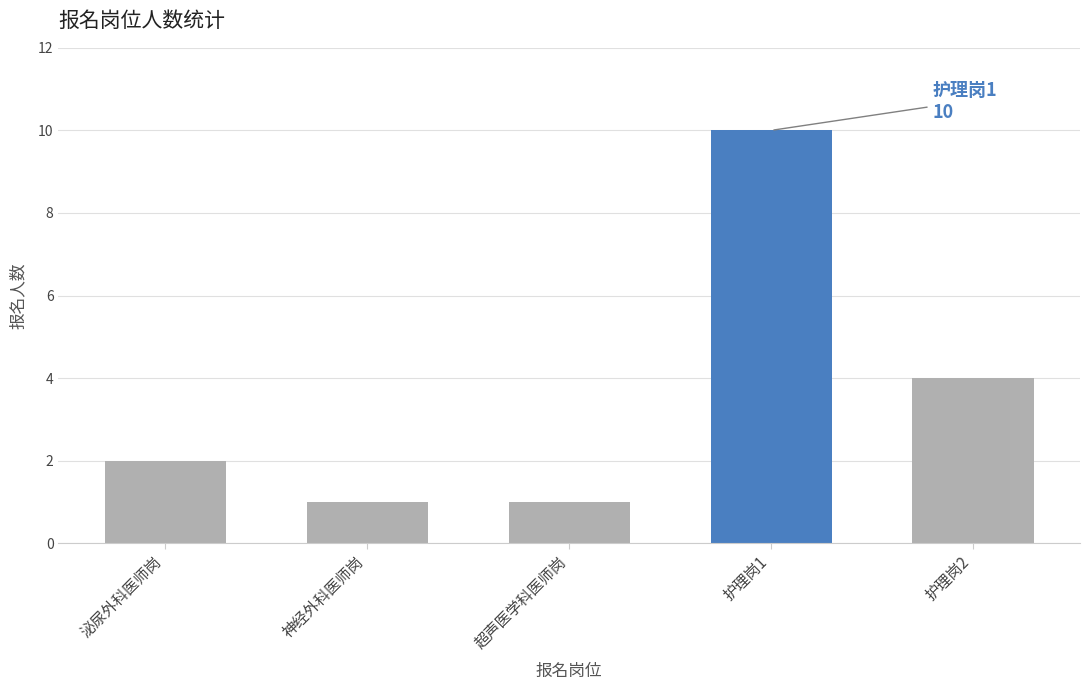

What is the value of the 3rd bar from the left?

1